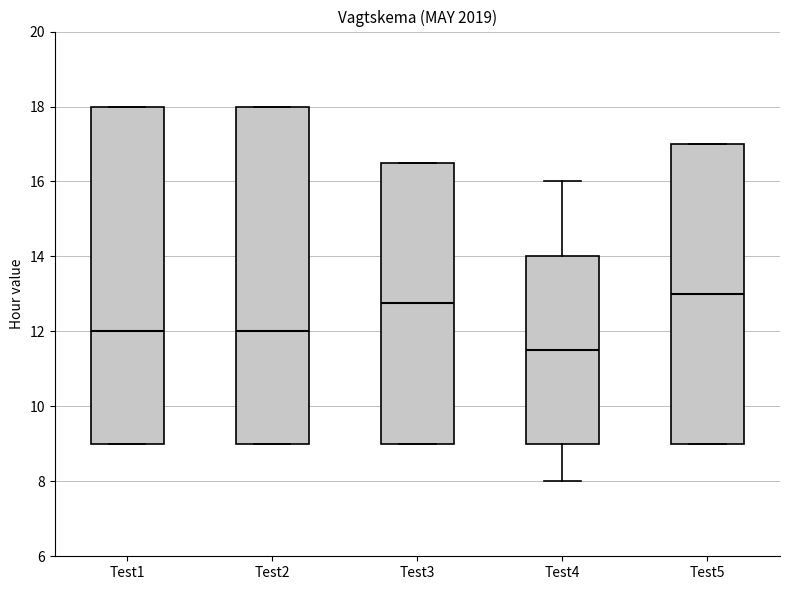

Reading left to right, read every box against the y-axis: the position of its median line, the range the box covers, and the ends of its whiskers. The values are not printed on the chart, so give them approximately, as read against the axis.

Test1: median 12.0, box 9.0 to 18.0, whiskers 9.0 to 18.0
Test2: median 12.0, box 9.0 to 18.0, whiskers 9.0 to 18.0
Test3: median 12.8, box 9.0 to 16.6, whiskers 9.0 to 16.6
Test4: median 11.6, box 9.0 to 14.0, whiskers 8.0 to 16.0
Test5: median 13.0, box 9.0 to 17.0, whiskers 9.0 to 17.0